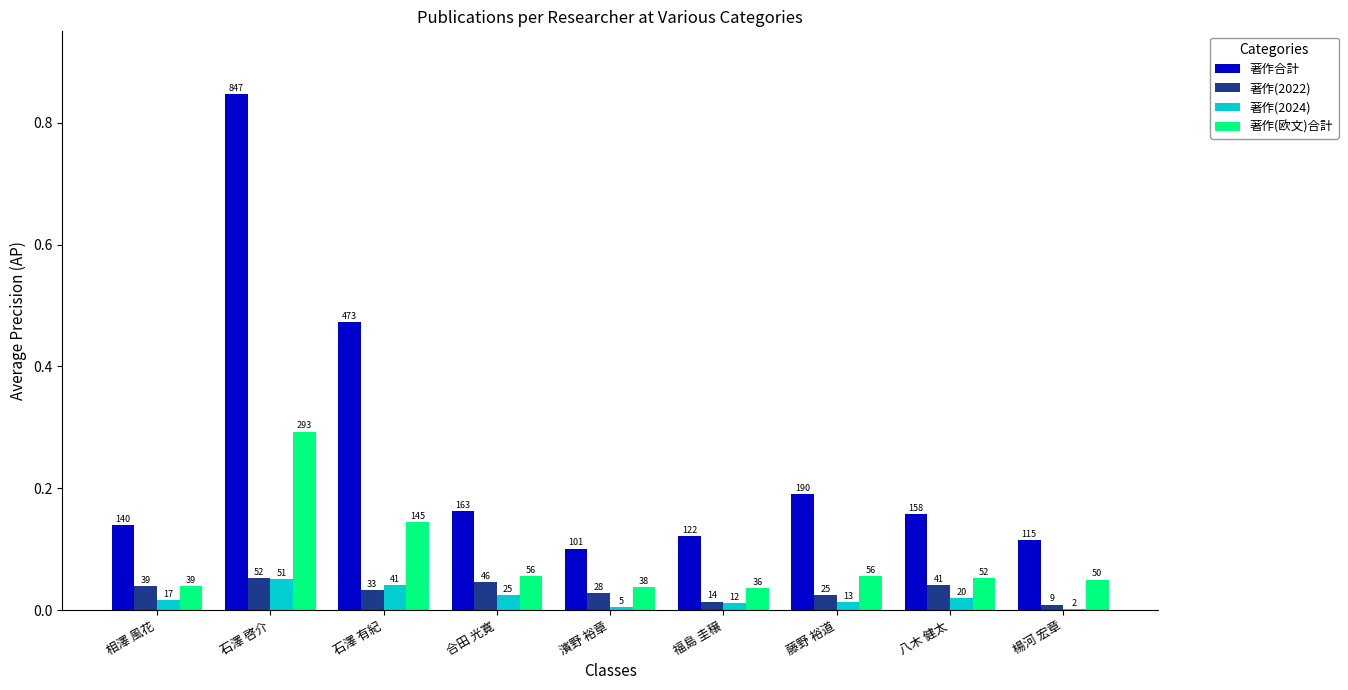

The value of 著作合計 at 楊河 宏章 is 35. True or false?

False